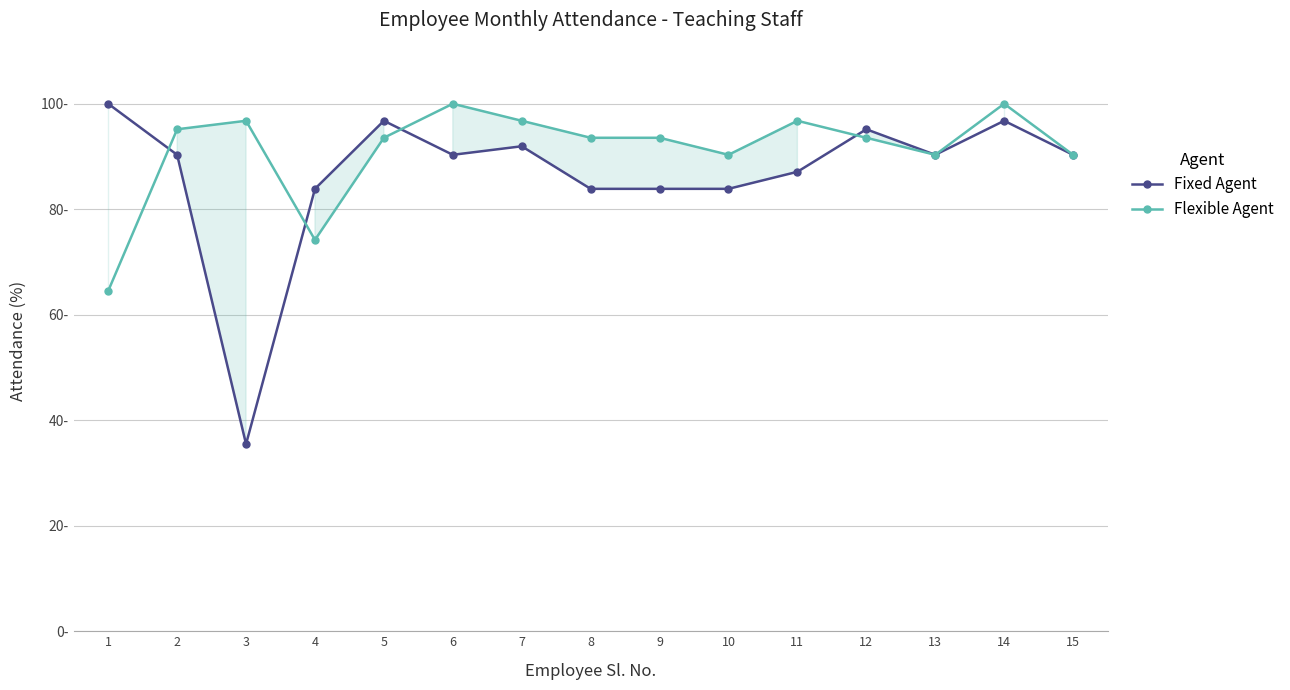

True or false: Fixed Agent has a value of 83.9 at 9.

True